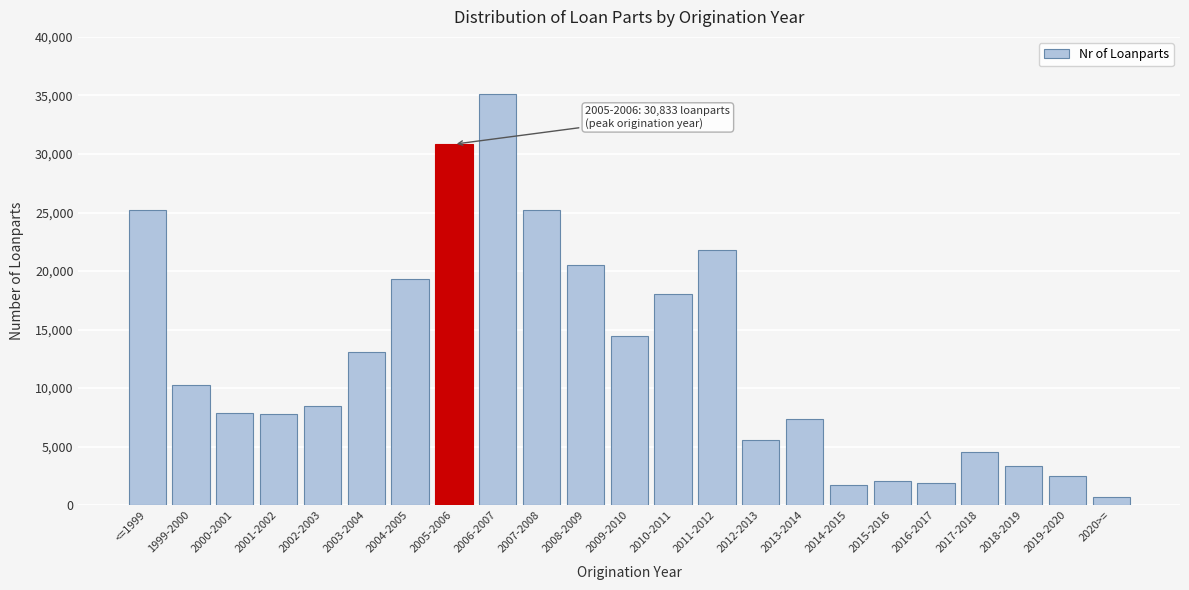

True or false: the data shows 12091 at 2002-2003.

False